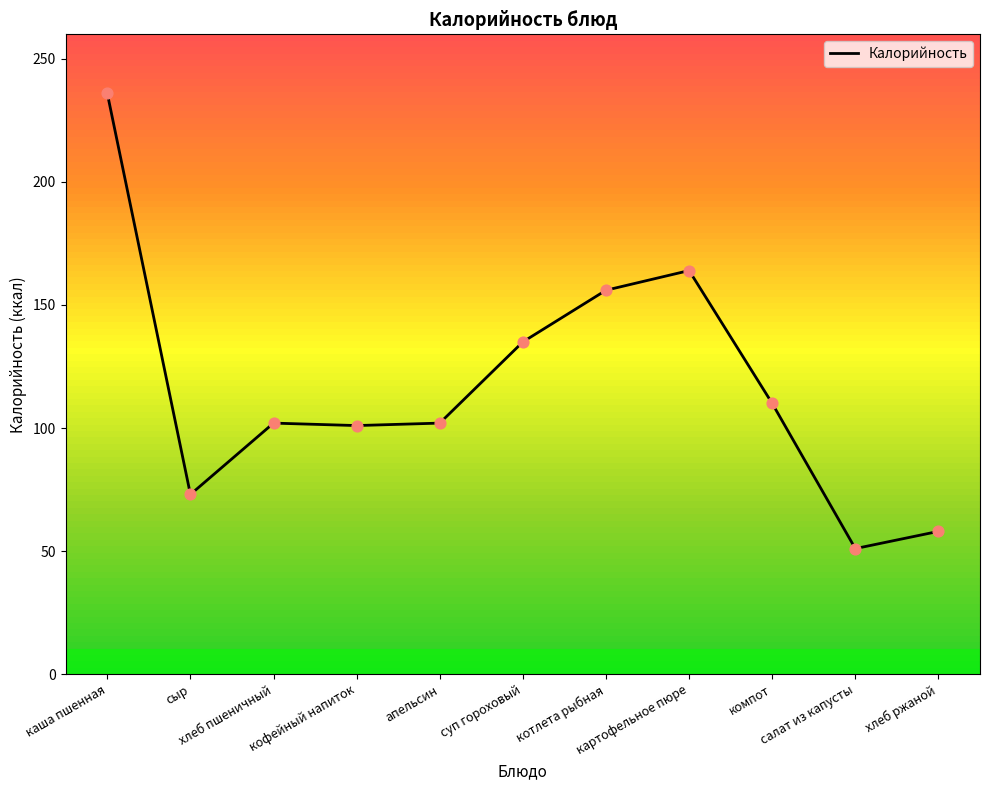

Approximately how many times larger is the value at хлеб пшеничный compared to суп гороховый?

0.8